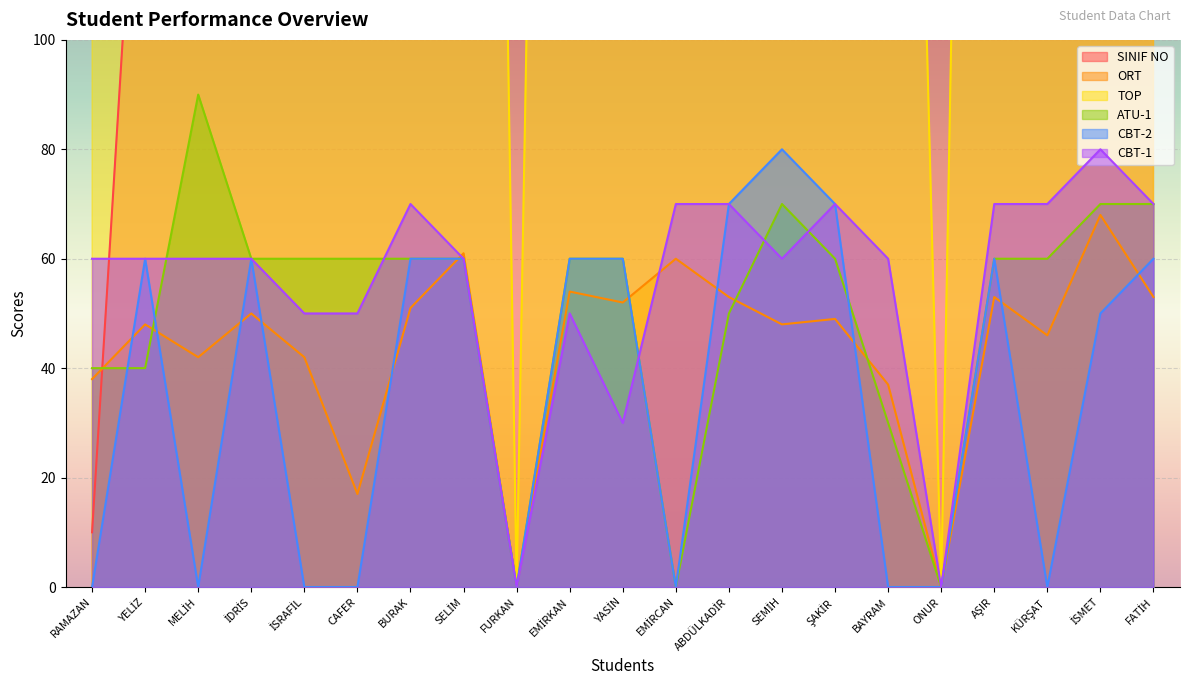

How many times do TOP and SINIF NO cross each other?

7